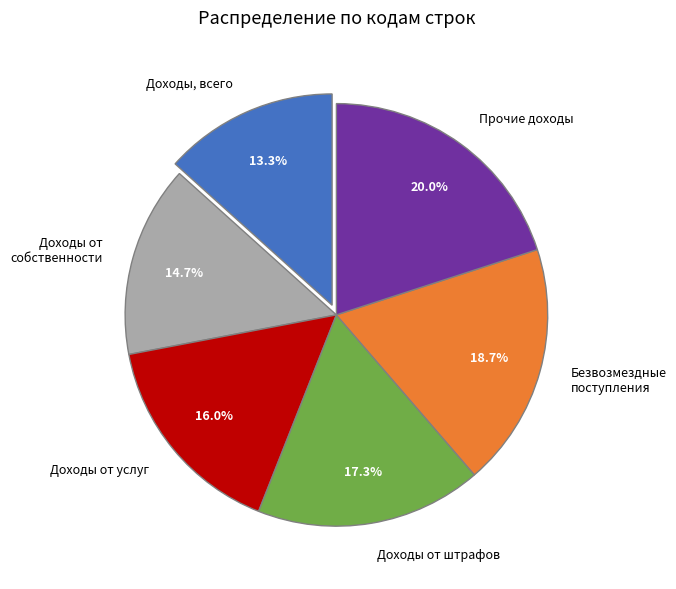

To the nearest percent, what is the difference between the largest and smallest slice percentages?

7%